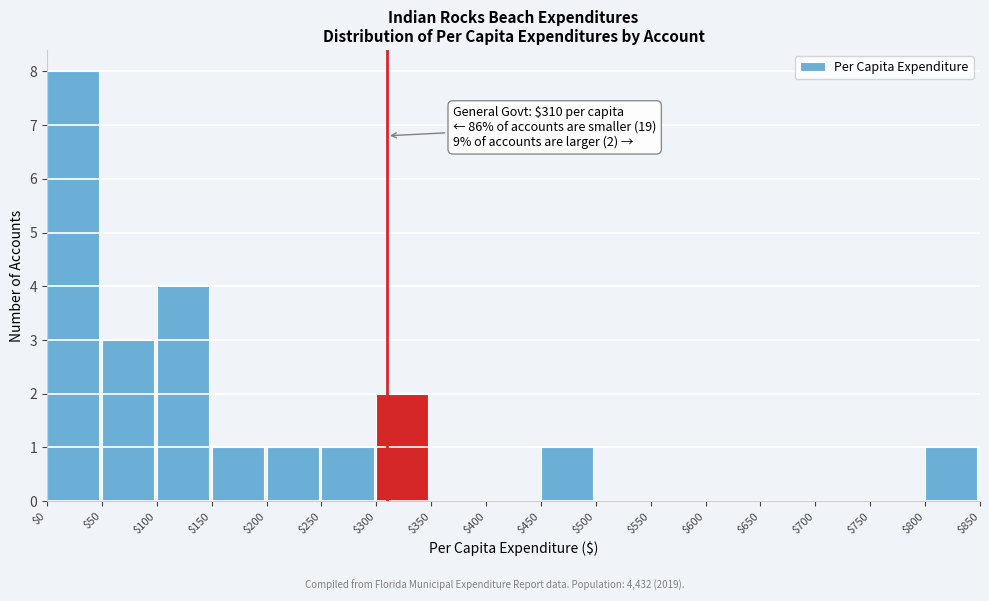

Which range on the x-axis has the tallest bar?

$0 to $50